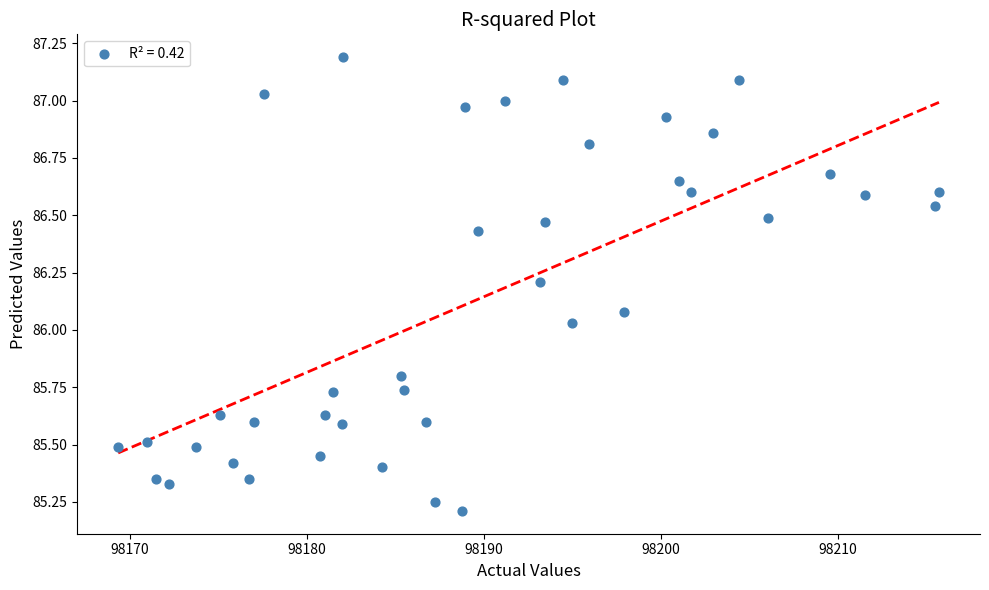

What is the range of Y values (max minus min)?

2.0